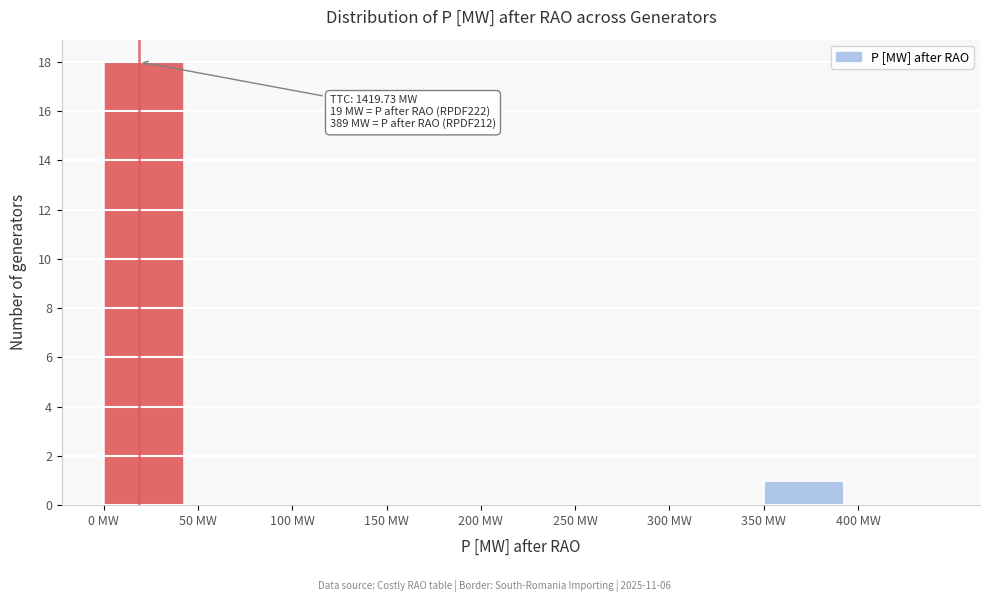

Over which range of the x-axis is the bar tallest?

0 to 50